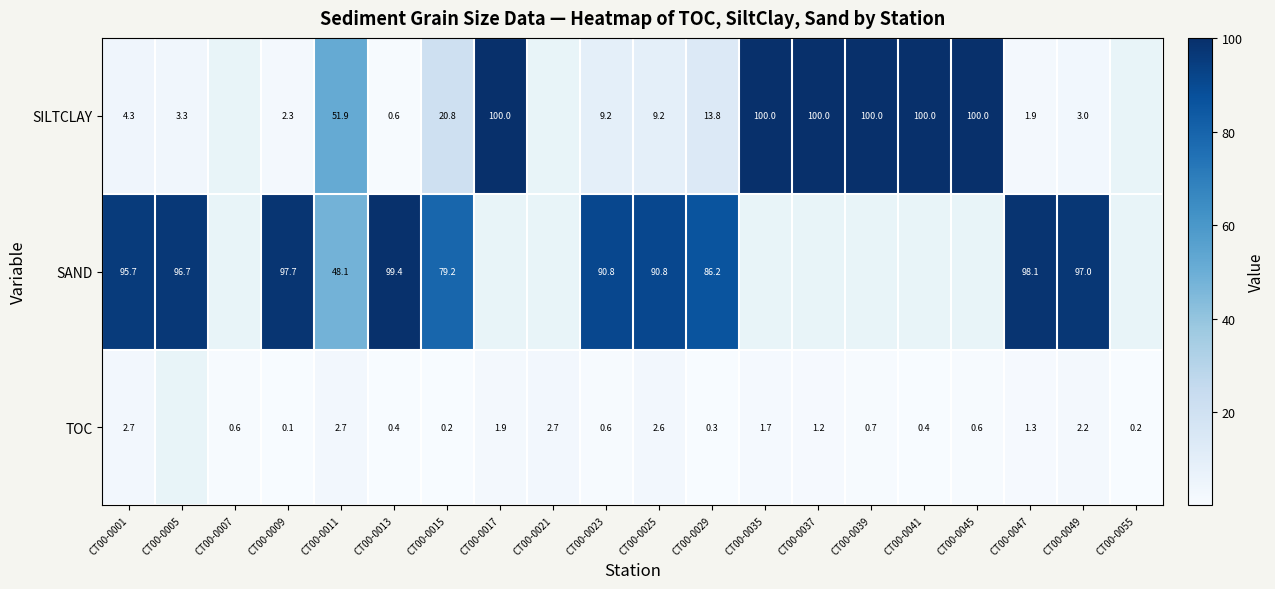

The SILTCLAY series shows 38.5 at CT00-0045. True or false?

False